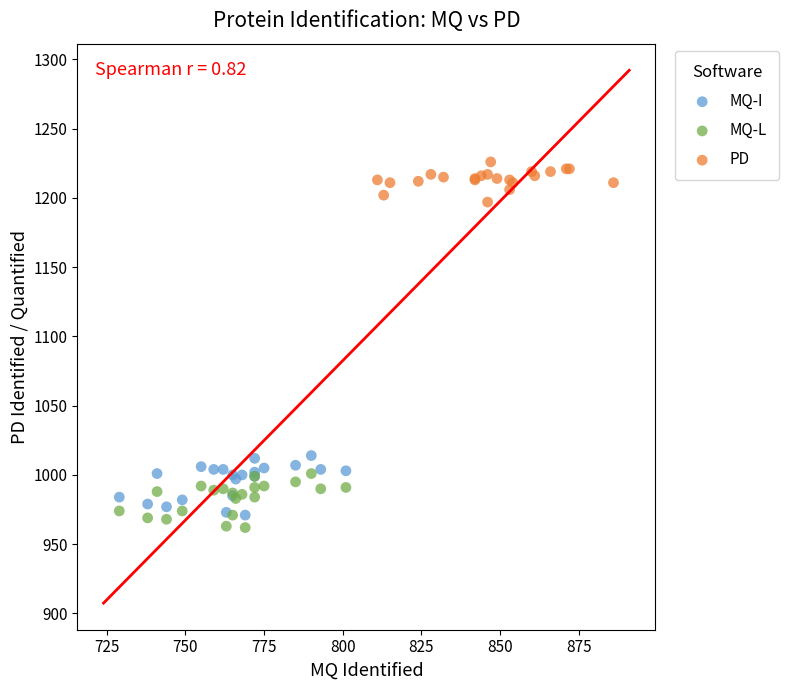

Which series contains the lowest Y value?

MQ-L